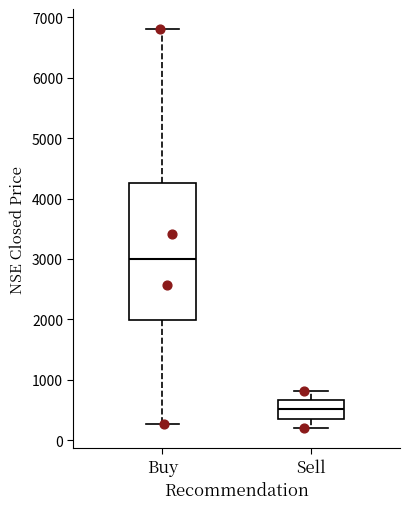

Which box is the tallest, from its lower edge to its upper edge?

Buy